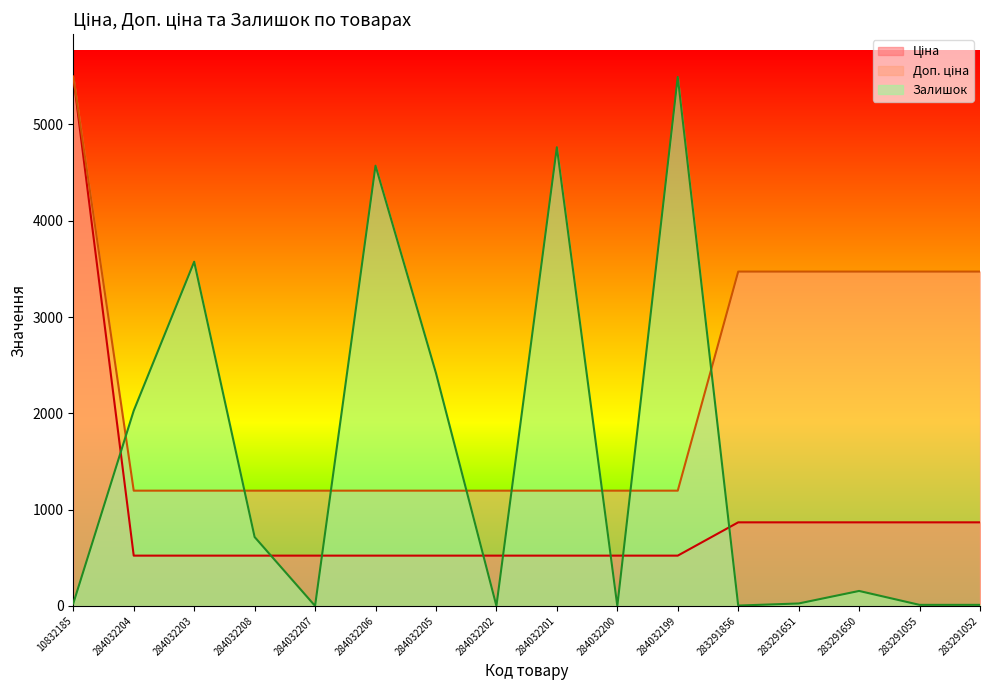

Between 284032204 and 283291651, which series saw the biggest shift?

Доп. ціна